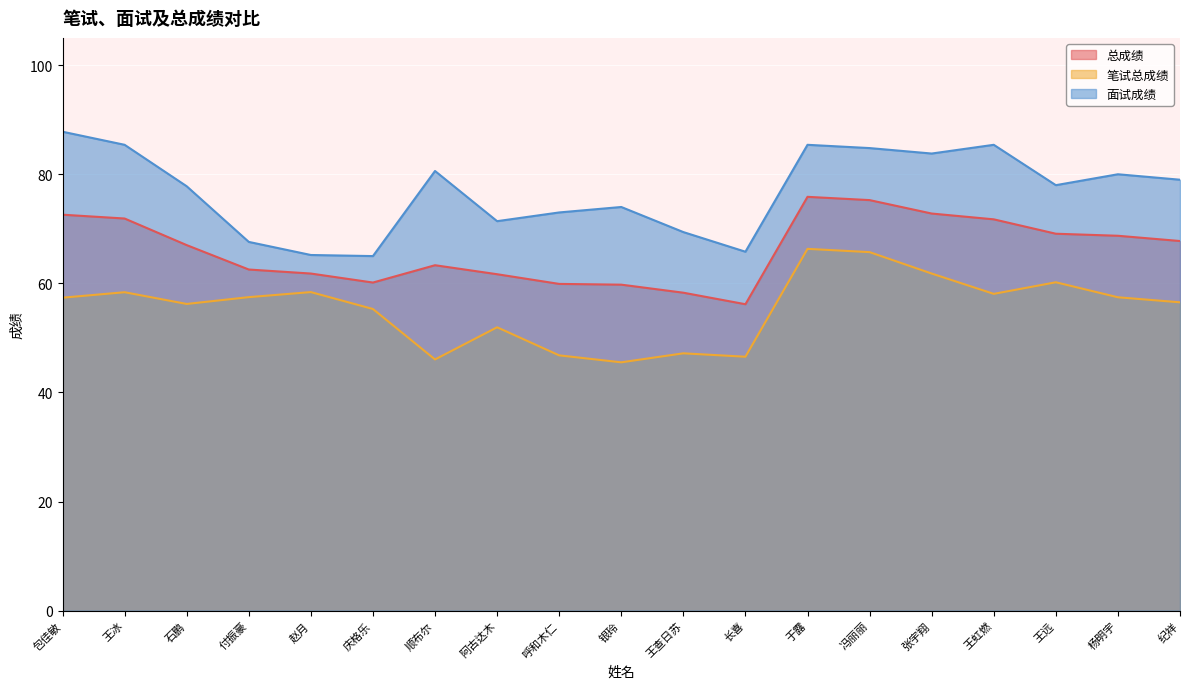

At which label does 面试成绩 first exceed 78?

包佳敏